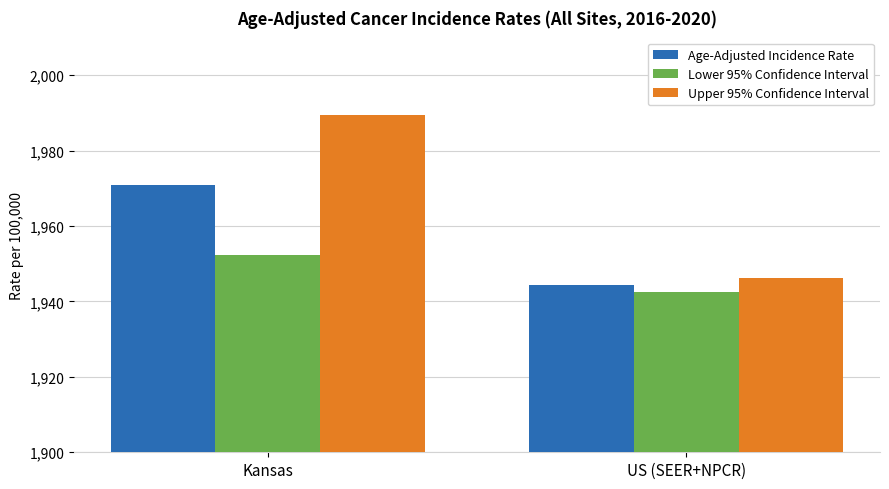

At which label does Upper 95% Confidence Interval reach its peak?

Kansas